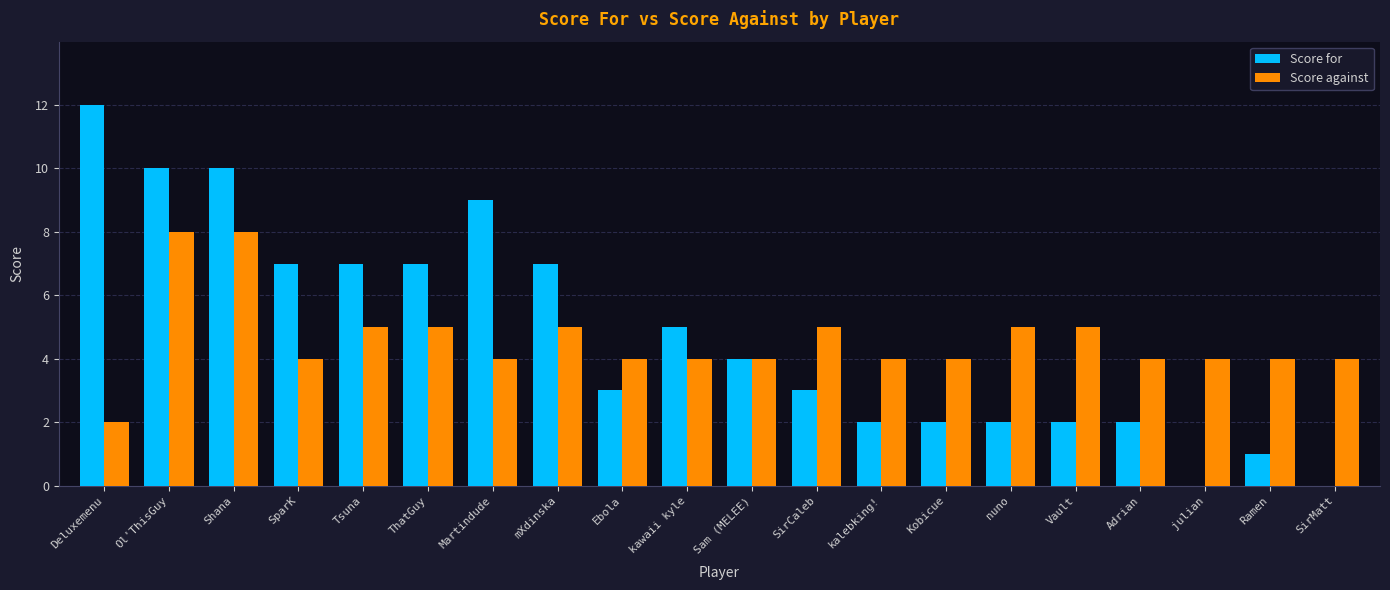

What is the total value across all series at Ol'ThisGuy?

18